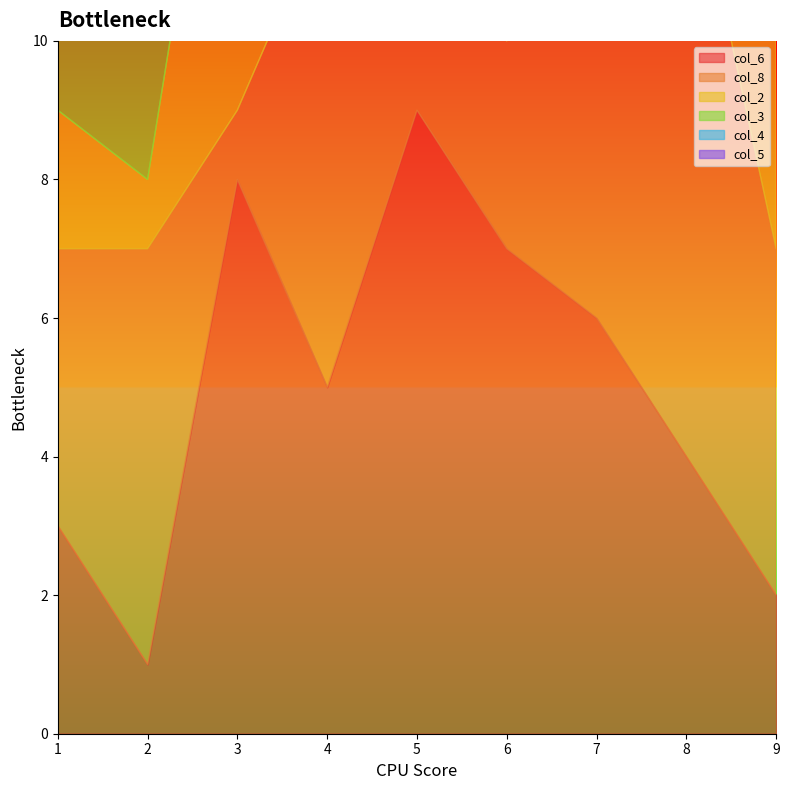

Which series has the widest spread of values?

col_6